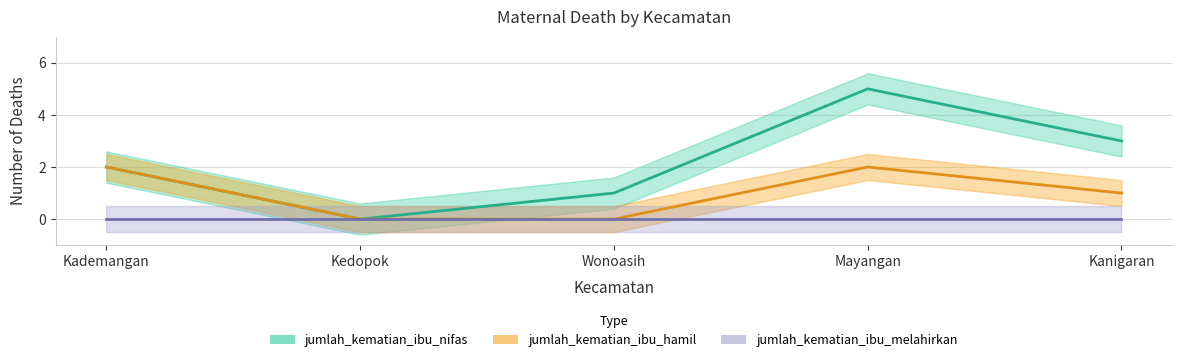

What is the spread (max minus min) of values at Kanigaran?

2